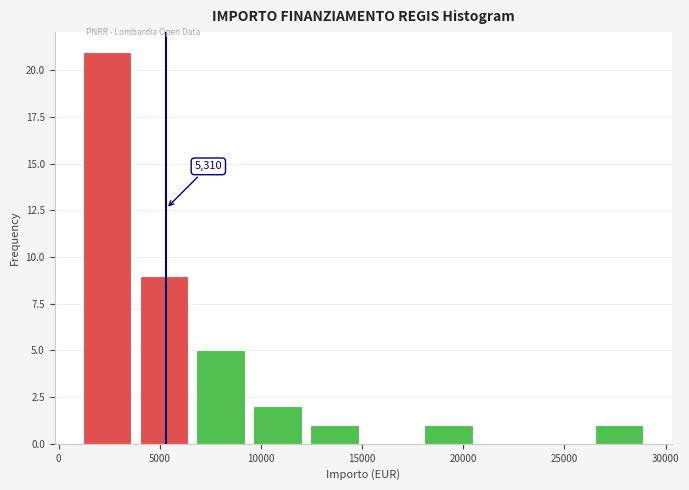

Over which range of the x-axis is the bar tallest?

1000 to 4000